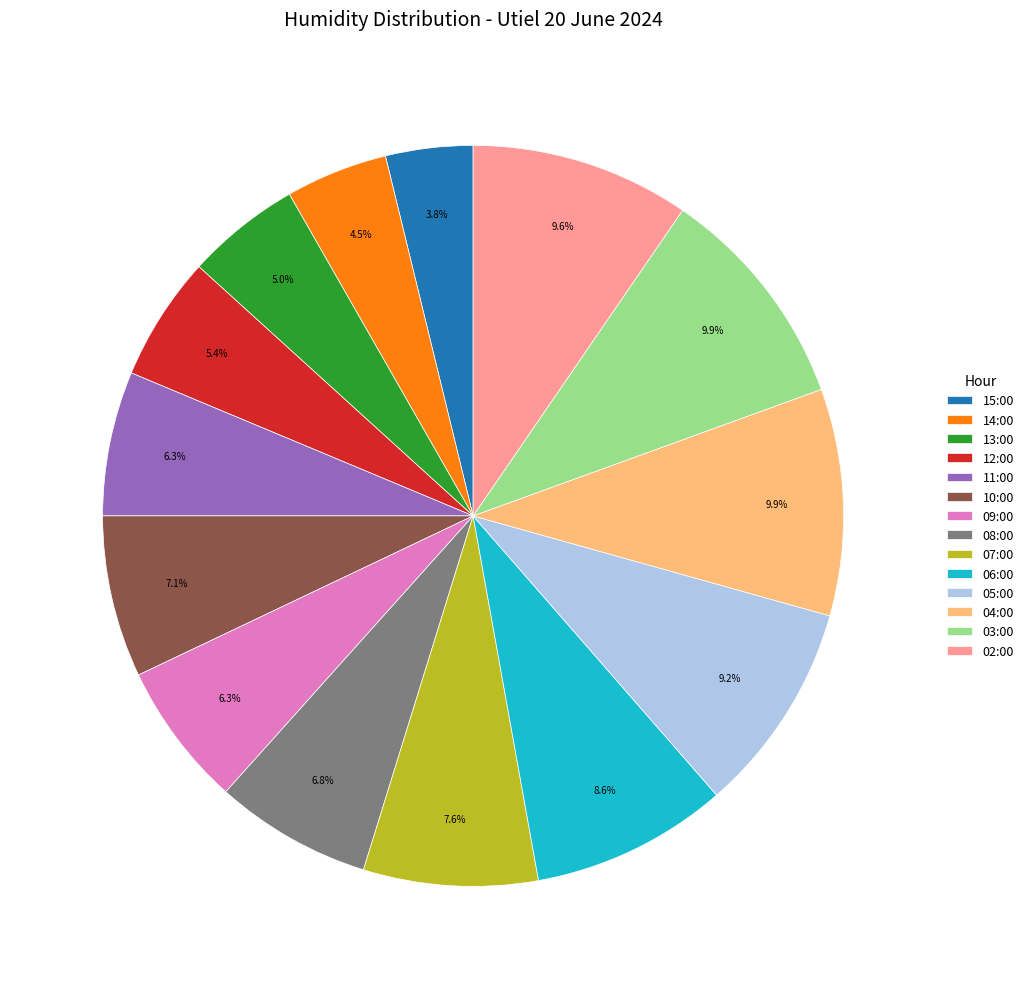

Is there a majority slice in this chart?

No